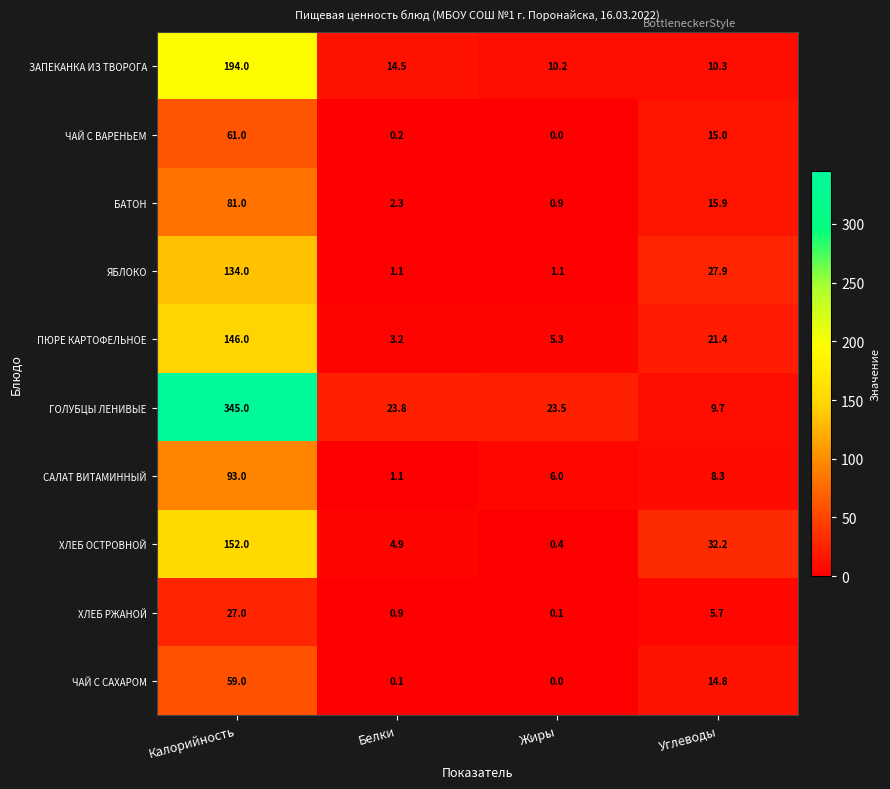

How many categories are shown in the chart?

4